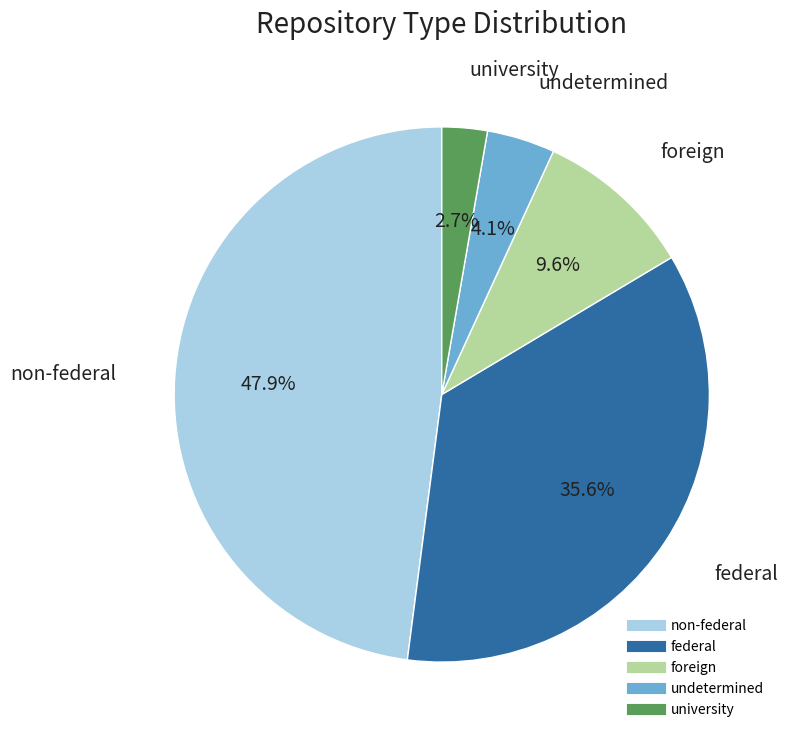

Is there a majority slice in this chart?

No